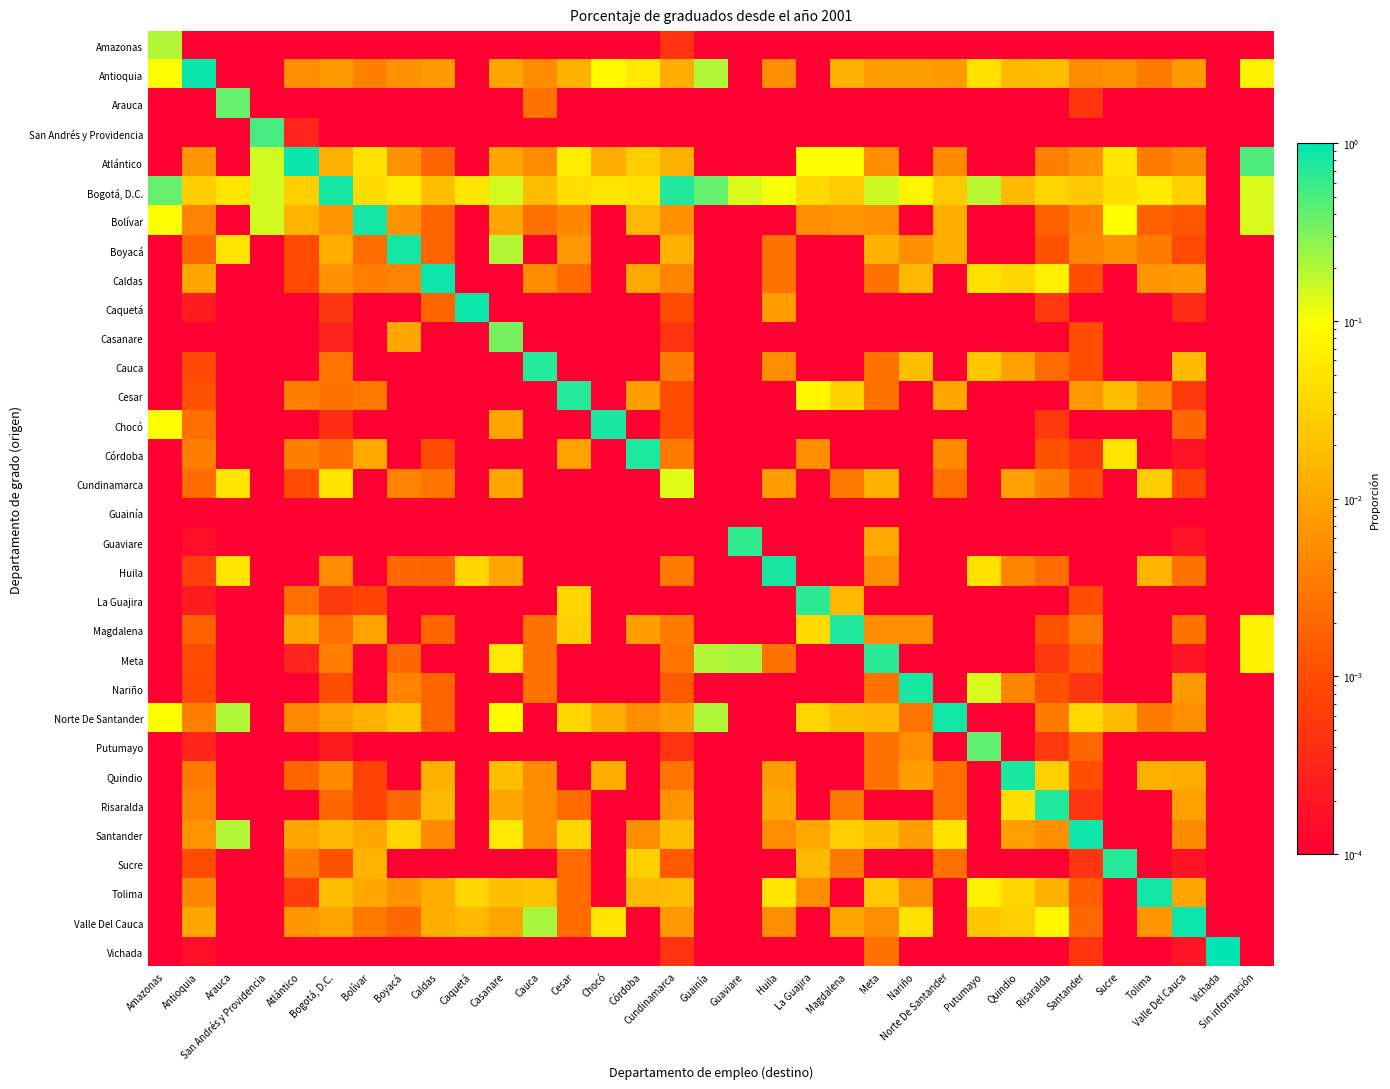

Reading right to left, list all the values displayed in this chart.

Amazonas: Sin información=0.0	Vichada=0.0	Valle Del Cauca=0.0	Tolima=0.0	Sucre=0.0	Santander=0.0	Risaralda=0.0	Quindio=0.0	Putumayo=0.0	Norte De Santander=0.0	Nariño=0.0	Meta=0.0	Magdalena=0.0	La Guajira=0.0	Huila=0.0	Guaviare=0.0	Guainía=0.0	Cundinamarca=0.0	Córdoba=0.0	Chocó=0.0	Cesar=0.0	Cauca=0.0	Casanare=0.0	Caquetá=0.0	Caldas=0.0	Boyacá=0.0	Bolívar=0.0	Bogotá, D.C.=0.0	Atlántico=0.0	San Andrés y Providencia=0.0	Arauca=0.0	Antioquia=0.0	Amazonas=0.2
Antioquia: Sin información=0.1	Vichada=0.0	Valle Del Cauca=0.0	Tolima=0.0	Sucre=0.0	Santander=0.0	Risaralda=0.0	Quindio=0.0	Putumayo=0.0	Norte De Santander=0.0	Nariño=0.0	Meta=0.0	Magdalena=0.0	La Guajira=0.0	Huila=0.0	Guaviare=0.0	Guainía=0.2	Cundinamarca=0.0	Córdoba=0.1	Chocó=0.1	Cesar=0.0	Cauca=0.0	Casanare=0.0	Caquetá=0.0	Caldas=0.0	Boyacá=0.0	Bolívar=0.0	Bogotá, D.C.=0.0	Atlántico=0.0	San Andrés y Providencia=0.0	Arauca=0.0	Antioquia=0.9	Amazonas=0.1
Arauca: Sin información=0.0	Vichada=0.0	Valle Del Cauca=0.0	Tolima=0.0	Sucre=0.0	Santander=0.0	Risaralda=0.0	Quindio=0.0	Putumayo=0.0	Norte De Santander=0.0	Nariño=0.0	Meta=0.0	Magdalena=0.0	La Guajira=0.0	Huila=0.0	Guaviare=0.0	Guainía=0.0	Cundinamarca=0.0	Córdoba=0.0	Chocó=0.0	Cesar=0.0	Cauca=0.0	Casanare=0.0	Caquetá=0.0	Caldas=0.0	Boyacá=0.0	Bolívar=0.0	Bogotá, D.C.=0.0	Atlántico=0.0	San Andrés y Providencia=0.0	Arauca=0.4	Antioquia=0.0	Amazonas=0.0
San Andrés y Providencia: Sin información=0.0	Vichada=0.0	Valle Del Cauca=0.0	Tolima=0.0	Sucre=0.0	Santander=0.0	Risaralda=0.0	Quindio=0.0	Putumayo=0.0	Norte De Santander=0.0	Nariño=0.0	Meta=0.0	Magdalena=0.0	La Guajira=0.0	Huila=0.0	Guaviare=0.0	Guainía=0.0	Cundinamarca=0.0	Córdoba=0.0	Chocó=0.0	Cesar=0.0	Cauca=0.0	Casanare=0.0	Caquetá=0.0	Caldas=0.0	Boyacá=0.0	Bolívar=0.0	Bogotá, D.C.=0.0	Atlántico=0.0	San Andrés y Providencia=0.5	Arauca=0.0	Antioquia=0.0	Amazonas=0.0
Atlántico: Sin información=0.5	Vichada=0.0	Valle Del Cauca=0.0	Tolima=0.0	Sucre=0.1	Santander=0.0	Risaralda=0.0	Quindio=0.0	Putumayo=0.0	Norte De Santander=0.0	Nariño=0.0	Meta=0.0	Magdalena=0.1	La Guajira=0.1	Huila=0.0	Guaviare=0.0	Guainía=0.0	Cundinamarca=0.0	Córdoba=0.0	Chocó=0.0	Cesar=0.1	Cauca=0.0	Casanare=0.0	Caquetá=0.0	Caldas=0.0	Boyacá=0.0	Bolívar=0.0	Bogotá, D.C.=0.0	Atlántico=0.9	San Andrés y Providencia=0.2	Arauca=0.0	Antioquia=0.0	Amazonas=0.0
Bogotá, D.C.: Sin información=0.1	Vichada=0.0	Valle Del Cauca=0.0	Tolima=0.1	Sucre=0.0	Santander=0.0	Risaralda=0.0	Quindio=0.0	Putumayo=0.2	Norte De Santander=0.0	Nariño=0.1	Meta=0.2	Magdalena=0.0	La Guajira=0.0	Huila=0.1	Guaviare=0.1	Guainía=0.4	Cundinamarca=0.7	Córdoba=0.0	Chocó=0.0	Cesar=0.0	Cauca=0.0	Casanare=0.1	Caquetá=0.0	Caldas=0.0	Boyacá=0.1	Bolívar=0.0	Bogotá, D.C.=0.8	Atlántico=0.0	San Andrés y Providencia=0.2	Arauca=0.1	Antioquia=0.0	Amazonas=0.4
Bolívar: Sin información=0.1	Vichada=0.0	Valle Del Cauca=0.0	Tolima=0.0	Sucre=0.1	Santander=0.0	Risaralda=0.0	Quindio=0.0	Putumayo=0.0	Norte De Santander=0.0	Nariño=0.0	Meta=0.0	Magdalena=0.0	La Guajira=0.0	Huila=0.0	Guaviare=0.0	Guainía=0.0	Cundinamarca=0.0	Córdoba=0.0	Chocó=0.0	Cesar=0.0	Cauca=0.0	Casanare=0.0	Caquetá=0.0	Caldas=0.0	Boyacá=0.0	Bolívar=0.8	Bogotá, D.C.=0.0	Atlántico=0.0	San Andrés y Providencia=0.2	Arauca=0.0	Antioquia=0.0	Amazonas=0.1
Boyacá: Sin información=0.0	Vichada=0.0	Valle Del Cauca=0.0	Tolima=0.0	Sucre=0.0	Santander=0.0	Risaralda=0.0	Quindio=0.0	Putumayo=0.0	Norte De Santander=0.0	Nariño=0.0	Meta=0.0	Magdalena=0.0	La Guajira=0.0	Huila=0.0	Guaviare=0.0	Guainía=0.0	Cundinamarca=0.0	Córdoba=0.0	Chocó=0.0	Cesar=0.0	Cauca=0.0	Casanare=0.2	Caquetá=0.0	Caldas=0.0	Boyacá=0.8	Bolívar=0.0	Bogotá, D.C.=0.0	Atlántico=0.0	San Andrés y Providencia=0.0	Arauca=0.1	Antioquia=0.0	Amazonas=0.0
Caldas: Sin información=0.0	Vichada=0.0	Valle Del Cauca=0.0	Tolima=0.0	Sucre=0.0	Santander=0.0	Risaralda=0.1	Quindio=0.0	Putumayo=0.0	Norte De Santander=0.0	Nariño=0.0	Meta=0.0	Magdalena=0.0	La Guajira=0.0	Huila=0.0	Guaviare=0.0	Guainía=0.0	Cundinamarca=0.0	Córdoba=0.0	Chocó=0.0	Cesar=0.0	Cauca=0.0	Casanare=0.0	Caquetá=0.0	Caldas=0.9	Boyacá=0.0	Bolívar=0.0	Bogotá, D.C.=0.0	Atlántico=0.0	San Andrés y Providencia=0.0	Arauca=0.0	Antioquia=0.0	Amazonas=0.0
Caquetá: Sin información=0.0	Vichada=0.0	Valle Del Cauca=0.0	Tolima=0.0	Sucre=0.0	Santander=0.0	Risaralda=0.0	Quindio=0.0	Putumayo=0.0	Norte De Santander=0.0	Nariño=0.0	Meta=0.0	Magdalena=0.0	La Guajira=0.0	Huila=0.0	Guaviare=0.0	Guainía=0.0	Cundinamarca=0.0	Córdoba=0.0	Chocó=0.0	Cesar=0.0	Cauca=0.0	Casanare=0.0	Caquetá=0.9	Caldas=0.0	Boyacá=0.0	Bolívar=0.0	Bogotá, D.C.=0.0	Atlántico=0.0	San Andrés y Providencia=0.0	Arauca=0.0	Antioquia=0.0	Amazonas=0.0
Casanare: Sin información=0.0	Vichada=0.0	Valle Del Cauca=0.0	Tolima=0.0	Sucre=0.0	Santander=0.0	Risaralda=0.0	Quindio=0.0	Putumayo=0.0	Norte De Santander=0.0	Nariño=0.0	Meta=0.0	Magdalena=0.0	La Guajira=0.0	Huila=0.0	Guaviare=0.0	Guainía=0.0	Cundinamarca=0.0	Córdoba=0.0	Chocó=0.0	Cesar=0.0	Cauca=0.0	Casanare=0.3	Caquetá=0.0	Caldas=0.0	Boyacá=0.0	Bolívar=0.0	Bogotá, D.C.=0.0	Atlántico=0.0	San Andrés y Providencia=0.0	Arauca=0.0	Antioquia=0.0	Amazonas=0.0
Cauca: Sin información=0.0	Vichada=0.0	Valle Del Cauca=0.0	Tolima=0.0	Sucre=0.0	Santander=0.0	Risaralda=0.0	Quindio=0.0	Putumayo=0.0	Norte De Santander=0.0	Nariño=0.0	Meta=0.0	Magdalena=0.0	La Guajira=0.0	Huila=0.0	Guaviare=0.0	Guainía=0.0	Cundinamarca=0.0	Córdoba=0.0	Chocó=0.0	Cesar=0.0	Cauca=0.7	Casanare=0.0	Caquetá=0.0	Caldas=0.0	Boyacá=0.0	Bolívar=0.0	Bogotá, D.C.=0.0	Atlántico=0.0	San Andrés y Providencia=0.0	Arauca=0.0	Antioquia=0.0	Amazonas=0.0
Cesar: Sin información=0.0	Vichada=0.0	Valle Del Cauca=0.0	Tolima=0.0	Sucre=0.0	Santander=0.0	Risaralda=0.0	Quindio=0.0	Putumayo=0.0	Norte De Santander=0.0	Nariño=0.0	Meta=0.0	Magdalena=0.0	La Guajira=0.1	Huila=0.0	Guaviare=0.0	Guainía=0.0	Cundinamarca=0.0	Córdoba=0.0	Chocó=0.0	Cesar=0.7	Cauca=0.0	Casanare=0.0	Caquetá=0.0	Caldas=0.0	Boyacá=0.0	Bolívar=0.0	Bogotá, D.C.=0.0	Atlántico=0.0	San Andrés y Providencia=0.0	Arauca=0.0	Antioquia=0.0	Amazonas=0.0
Chocó: Sin información=0.0	Vichada=0.0	Valle Del Cauca=0.0	Tolima=0.0	Sucre=0.0	Santander=0.0	Risaralda=0.0	Quindio=0.0	Putumayo=0.0	Norte De Santander=0.0	Nariño=0.0	Meta=0.0	Magdalena=0.0	La Guajira=0.0	Huila=0.0	Guaviare=0.0	Guainía=0.0	Cundinamarca=0.0	Córdoba=0.0	Chocó=0.8	Cesar=0.0	Cauca=0.0	Casanare=0.0	Caquetá=0.0	Caldas=0.0	Boyacá=0.0	Bolívar=0.0	Bogotá, D.C.=0.0	Atlántico=0.0	San Andrés y Providencia=0.0	Arauca=0.0	Antioquia=0.0	Amazonas=0.1
Córdoba: Sin información=0.0	Vichada=0.0	Valle Del Cauca=0.0	Tolima=0.0	Sucre=0.1	Santander=0.0	Risaralda=0.0	Quindio=0.0	Putumayo=0.0	Norte De Santander=0.0	Nariño=0.0	Meta=0.0	Magdalena=0.0	La Guajira=0.0	Huila=0.0	Guaviare=0.0	Guainía=0.0	Cundinamarca=0.0	Córdoba=0.8	Chocó=0.0	Cesar=0.0	Cauca=0.0	Casanare=0.0	Caquetá=0.0	Caldas=0.0	Boyacá=0.0	Bolívar=0.0	Bogotá, D.C.=0.0	Atlántico=0.0	San Andrés y Providencia=0.0	Arauca=0.0	Antioquia=0.0	Amazonas=0.0
Cundinamarca: Sin información=0.0	Vichada=0.0	Valle Del Cauca=0.0	Tolima=0.0	Sucre=0.0	Santander=0.0	Risaralda=0.0	Quindio=0.0	Putumayo=0.0	Norte De Santander=0.0	Nariño=0.0	Meta=0.0	Magdalena=0.0	La Guajira=0.0	Huila=0.0	Guaviare=0.0	Guainía=0.0	Cundinamarca=0.1	Córdoba=0.0	Chocó=0.0	Cesar=0.0	Cauca=0.0	Casanare=0.0	Caquetá=0.0	Caldas=0.0	Boyacá=0.0	Bolívar=0.0	Bogotá, D.C.=0.0	Atlántico=0.0	San Andrés y Providencia=0.0	Arauca=0.1	Antioquia=0.0	Amazonas=0.0
Guainía: Sin información=0.0	Vichada=0.0	Valle Del Cauca=0.0	Tolima=0.0	Sucre=0.0	Santander=0.0	Risaralda=0.0	Quindio=0.0	Putumayo=0.0	Norte De Santander=0.0	Nariño=0.0	Meta=0.0	Magdalena=0.0	La Guajira=0.0	Huila=0.0	Guaviare=0.0	Guainía=0.0	Cundinamarca=0.0	Córdoba=0.0	Chocó=0.0	Cesar=0.0	Cauca=0.0	Casanare=0.0	Caquetá=0.0	Caldas=0.0	Boyacá=0.0	Bolívar=0.0	Bogotá, D.C.=0.0	Atlántico=0.0	San Andrés y Providencia=0.0	Arauca=0.0	Antioquia=0.0	Amazonas=0.0
Guaviare: Sin información=0.0	Vichada=0.0	Valle Del Cauca=0.0	Tolima=0.0	Sucre=0.0	Santander=0.0	Risaralda=0.0	Quindio=0.0	Putumayo=0.0	Norte De Santander=0.0	Nariño=0.0	Meta=0.0	Magdalena=0.0	La Guajira=0.0	Huila=0.0	Guaviare=0.6	Guainía=0.0	Cundinamarca=0.0	Córdoba=0.0	Chocó=0.0	Cesar=0.0	Cauca=0.0	Casanare=0.0	Caquetá=0.0	Caldas=0.0	Boyacá=0.0	Bolívar=0.0	Bogotá, D.C.=0.0	Atlántico=0.0	San Andrés y Providencia=0.0	Arauca=0.0	Antioquia=0.0	Amazonas=0.0
Huila: Sin información=0.0	Vichada=0.0	Valle Del Cauca=0.0	Tolima=0.0	Sucre=0.0	Santander=0.0	Risaralda=0.0	Quindio=0.0	Putumayo=0.0	Norte De Santander=0.0	Nariño=0.0	Meta=0.0	Magdalena=0.0	La Guajira=0.0	Huila=0.8	Guaviare=0.0	Guainía=0.0	Cundinamarca=0.0	Córdoba=0.0	Chocó=0.0	Cesar=0.0	Cauca=0.0	Casanare=0.0	Caquetá=0.0	Caldas=0.0	Boyacá=0.0	Bolívar=0.0	Bogotá, D.C.=0.0	Atlántico=0.0	San Andrés y Providencia=0.0	Arauca=0.1	Antioquia=0.0	Amazonas=0.0
La Guajira: Sin información=0.0	Vichada=0.0	Valle Del Cauca=0.0	Tolima=0.0	Sucre=0.0	Santander=0.0	Risaralda=0.0	Quindio=0.0	Putumayo=0.0	Norte De Santander=0.0	Nariño=0.0	Meta=0.0	Magdalena=0.0	La Guajira=0.7	Huila=0.0	Guaviare=0.0	Guainía=0.0	Cundinamarca=0.0	Córdoba=0.0	Chocó=0.0	Cesar=0.0	Cauca=0.0	Casanare=0.0	Caquetá=0.0	Caldas=0.0	Boyacá=0.0	Bolívar=0.0	Bogotá, D.C.=0.0	Atlántico=0.0	San Andrés y Providencia=0.0	Arauca=0.0	Antioquia=0.0	Amazonas=0.0
Magdalena: Sin información=0.1	Vichada=0.0	Valle Del Cauca=0.0	Tolima=0.0	Sucre=0.0	Santander=0.0	Risaralda=0.0	Quindio=0.0	Putumayo=0.0	Norte De Santander=0.0	Nariño=0.0	Meta=0.0	Magdalena=0.7	La Guajira=0.0	Huila=0.0	Guaviare=0.0	Guainía=0.0	Cundinamarca=0.0	Córdoba=0.0	Chocó=0.0	Cesar=0.0	Cauca=0.0	Casanare=0.0	Caquetá=0.0	Caldas=0.0	Boyacá=0.0	Bolívar=0.0	Bogotá, D.C.=0.0	Atlántico=0.0	San Andrés y Providencia=0.0	Arauca=0.0	Antioquia=0.0	Amazonas=0.0
Meta: Sin información=0.1	Vichada=0.0	Valle Del Cauca=0.0	Tolima=0.0	Sucre=0.0	Santander=0.0	Risaralda=0.0	Quindio=0.0	Putumayo=0.0	Norte De Santander=0.0	Nariño=0.0	Meta=0.7	Magdalena=0.0	La Guajira=0.0	Huila=0.0	Guaviare=0.2	Guainía=0.2	Cundinamarca=0.0	Córdoba=0.0	Chocó=0.0	Cesar=0.0	Cauca=0.0	Casanare=0.1	Caquetá=0.0	Caldas=0.0	Boyacá=0.0	Bolívar=0.0	Bogotá, D.C.=0.0	Atlántico=0.0	San Andrés y Providencia=0.0	Arauca=0.0	Antioquia=0.0	Amazonas=0.0
Nariño: Sin información=0.0	Vichada=0.0	Valle Del Cauca=0.0	Tolima=0.0	Sucre=0.0	Santander=0.0	Risaralda=0.0	Quindio=0.0	Putumayo=0.1	Norte De Santander=0.0	Nariño=0.8	Meta=0.0	Magdalena=0.0	La Guajira=0.0	Huila=0.0	Guaviare=0.0	Guainía=0.0	Cundinamarca=0.0	Córdoba=0.0	Chocó=0.0	Cesar=0.0	Cauca=0.0	Casanare=0.0	Caquetá=0.0	Caldas=0.0	Boyacá=0.0	Bolívar=0.0	Bogotá, D.C.=0.0	Atlántico=0.0	San Andrés y Providencia=0.0	Arauca=0.0	Antioquia=0.0	Amazonas=0.0
Norte De Santander: Sin información=0.0	Vichada=0.0	Valle Del Cauca=0.0	Tolima=0.0	Sucre=0.0	Santander=0.0	Risaralda=0.0	Quindio=0.0	Putumayo=0.0	Norte De Santander=0.9	Nariño=0.0	Meta=0.0	Magdalena=0.0	La Guajira=0.0	Huila=0.0	Guaviare=0.0	Guainía=0.2	Cundinamarca=0.0	Córdoba=0.0	Chocó=0.0	Cesar=0.0	Cauca=0.0	Casanare=0.1	Caquetá=0.0	Caldas=0.0	Boyacá=0.0	Bolívar=0.0	Bogotá, D.C.=0.0	Atlántico=0.0	San Andrés y Providencia=0.0	Arauca=0.2	Antioquia=0.0	Amazonas=0.1
Putumayo: Sin información=0.0	Vichada=0.0	Valle Del Cauca=0.0	Tolima=0.0	Sucre=0.0	Santander=0.0	Risaralda=0.0	Quindio=0.0	Putumayo=0.4	Norte De Santander=0.0	Nariño=0.0	Meta=0.0	Magdalena=0.0	La Guajira=0.0	Huila=0.0	Guaviare=0.0	Guainía=0.0	Cundinamarca=0.0	Córdoba=0.0	Chocó=0.0	Cesar=0.0	Cauca=0.0	Casanare=0.0	Caquetá=0.0	Caldas=0.0	Boyacá=0.0	Bolívar=0.0	Bogotá, D.C.=0.0	Atlántico=0.0	San Andrés y Providencia=0.0	Arauca=0.0	Antioquia=0.0	Amazonas=0.0
Quindio: Sin información=0.0	Vichada=0.0	Valle Del Cauca=0.0	Tolima=0.0	Sucre=0.0	Santander=0.0	Risaralda=0.0	Quindio=0.8	Putumayo=0.0	Norte De Santander=0.0	Nariño=0.0	Meta=0.0	Magdalena=0.0	La Guajira=0.0	Huila=0.0	Guaviare=0.0	Guainía=0.0	Cundinamarca=0.0	Córdoba=0.0	Chocó=0.0	Cesar=0.0	Cauca=0.0	Casanare=0.0	Caquetá=0.0	Caldas=0.0	Boyacá=0.0	Bolívar=0.0	Bogotá, D.C.=0.0	Atlántico=0.0	San Andrés y Providencia=0.0	Arauca=0.0	Antioquia=0.0	Amazonas=0.0
Risaralda: Sin información=0.0	Vichada=0.0	Valle Del Cauca=0.0	Tolima=0.0	Sucre=0.0	Santander=0.0	Risaralda=0.7	Quindio=0.0	Putumayo=0.0	Norte De Santander=0.0	Nariño=0.0	Meta=0.0	Magdalena=0.0	La Guajira=0.0	Huila=0.0	Guaviare=0.0	Guainía=0.0	Cundinamarca=0.0	Córdoba=0.0	Chocó=0.0	Cesar=0.0	Cauca=0.0	Casanare=0.0	Caquetá=0.0	Caldas=0.0	Boyacá=0.0	Bolívar=0.0	Bogotá, D.C.=0.0	Atlántico=0.0	San Andrés y Providencia=0.0	Arauca=0.0	Antioquia=0.0	Amazonas=0.0
Santander: Sin información=0.0	Vichada=0.0	Valle Del Cauca=0.0	Tolima=0.0	Sucre=0.0	Santander=0.9	Risaralda=0.0	Quindio=0.0	Putumayo=0.0	Norte De Santander=0.0	Nariño=0.0	Meta=0.0	Magdalena=0.0	La Guajira=0.0	Huila=0.0	Guaviare=0.0	Guainía=0.0	Cundinamarca=0.0	Córdoba=0.0	Chocó=0.0	Cesar=0.0	Cauca=0.0	Casanare=0.1	Caquetá=0.0	Caldas=0.0	Boyacá=0.0	Bolívar=0.0	Bogotá, D.C.=0.0	Atlántico=0.0	San Andrés y Providencia=0.0	Arauca=0.2	Antioquia=0.0	Amazonas=0.0
Sucre: Sin información=0.0	Vichada=0.0	Valle Del Cauca=0.0	Tolima=0.0	Sucre=0.7	Santander=0.0	Risaralda=0.0	Quindio=0.0	Putumayo=0.0	Norte De Santander=0.0	Nariño=0.0	Meta=0.0	Magdalena=0.0	La Guajira=0.0	Huila=0.0	Guaviare=0.0	Guainía=0.0	Cundinamarca=0.0	Córdoba=0.0	Chocó=0.0	Cesar=0.0	Cauca=0.0	Casanare=0.0	Caquetá=0.0	Caldas=0.0	Boyacá=0.0	Bolívar=0.0	Bogotá, D.C.=0.0	Atlántico=0.0	San Andrés y Providencia=0.0	Arauca=0.0	Antioquia=0.0	Amazonas=0.0
Tolima: Sin información=0.0	Vichada=0.0	Valle Del Cauca=0.0	Tolima=0.9	Sucre=0.0	Santander=0.0	Risaralda=0.0	Quindio=0.0	Putumayo=0.1	Norte De Santander=0.0	Nariño=0.0	Meta=0.0	Magdalena=0.0	La Guajira=0.0	Huila=0.1	Guaviare=0.0	Guainía=0.0	Cundinamarca=0.0	Córdoba=0.0	Chocó=0.0	Cesar=0.0	Cauca=0.0	Casanare=0.0	Caquetá=0.0	Caldas=0.0	Boyacá=0.0	Bolívar=0.0	Bogotá, D.C.=0.0	Atlántico=0.0	San Andrés y Providencia=0.0	Arauca=0.0	Antioquia=0.0	Amazonas=0.0
Valle Del Cauca: Sin información=0.0	Vichada=0.0	Valle Del Cauca=0.9	Tolima=0.0	Sucre=0.0	Santander=0.0	Risaralda=0.1	Quindio=0.0	Putumayo=0.0	Norte De Santander=0.0	Nariño=0.0	Meta=0.0	Magdalena=0.0	La Guajira=0.0	Huila=0.0	Guaviare=0.0	Guainía=0.0	Cundinamarca=0.0	Córdoba=0.0	Chocó=0.0	Cesar=0.0	Cauca=0.2	Casanare=0.0	Caquetá=0.0	Caldas=0.0	Boyacá=0.0	Bolívar=0.0	Bogotá, D.C.=0.0	Atlántico=0.0	San Andrés y Providencia=0.0	Arauca=0.0	Antioquia=0.0	Amazonas=0.0
Vichada: Sin información=0.0	Vichada=1.0	Valle Del Cauca=0.0	Tolima=0.0	Sucre=0.0	Santander=0.0	Risaralda=0.0	Quindio=0.0	Putumayo=0.0	Norte De Santander=0.0	Nariño=0.0	Meta=0.0	Magdalena=0.0	La Guajira=0.0	Huila=0.0	Guaviare=0.0	Guainía=0.0	Cundinamarca=0.0	Córdoba=0.0	Chocó=0.0	Cesar=0.0	Cauca=0.0	Casanare=0.0	Caquetá=0.0	Caldas=0.0	Boyacá=0.0	Bolívar=0.0	Bogotá, D.C.=0.0	Atlántico=0.0	San Andrés y Providencia=0.0	Arauca=0.0	Antioquia=0.0	Amazonas=0.0